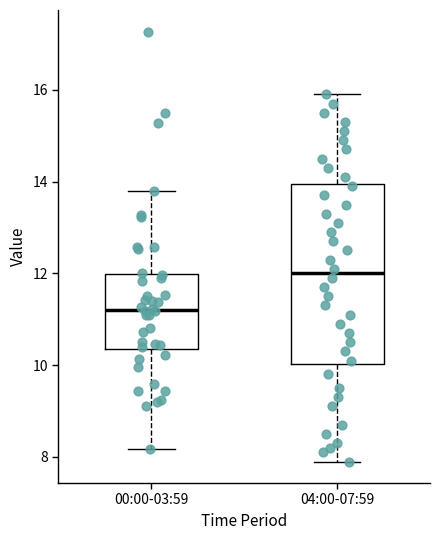

Comparing the boxes themselves (not the whiskers), which one is the tallest?

04:00-07:59